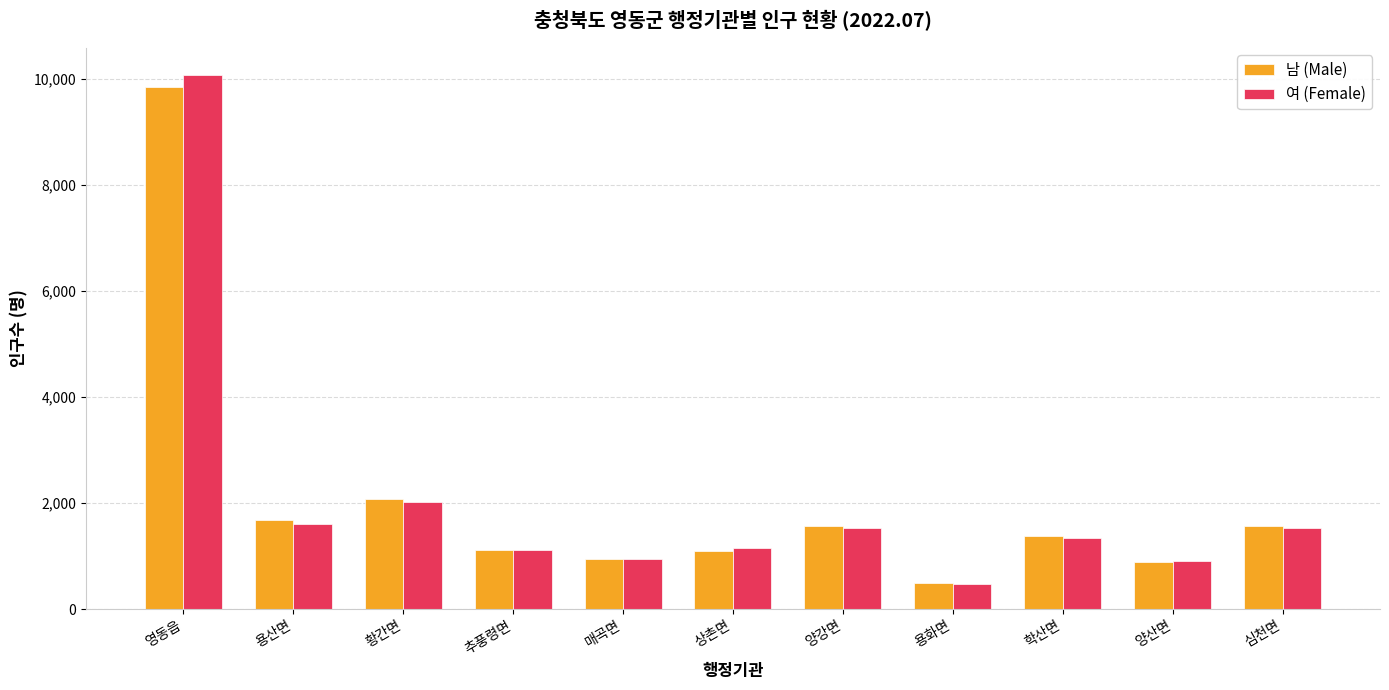

What is the value of the 여 (Female) bar at the 2nd from the left?

1599